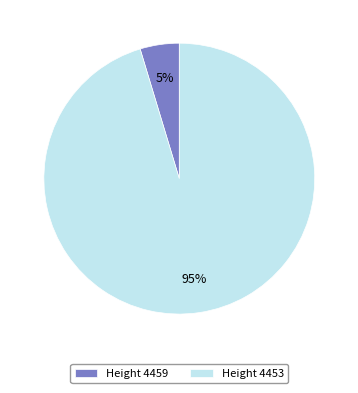

Which category accounts for the majority?

Height 4453